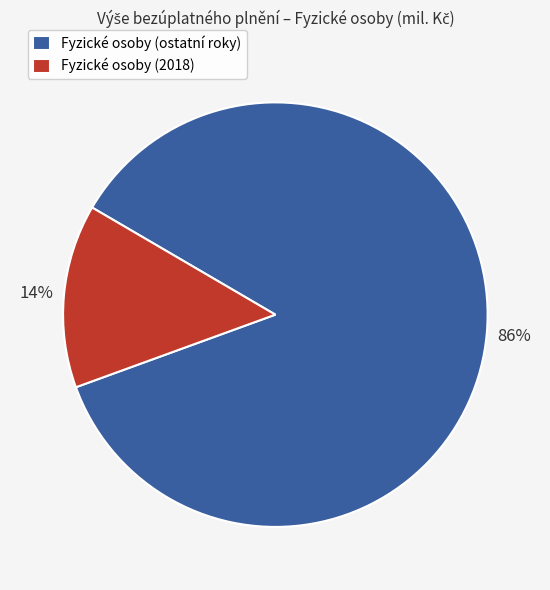

What percentage is the Fyzické osoby (ostatní roky) slice, to the nearest percent?

86%